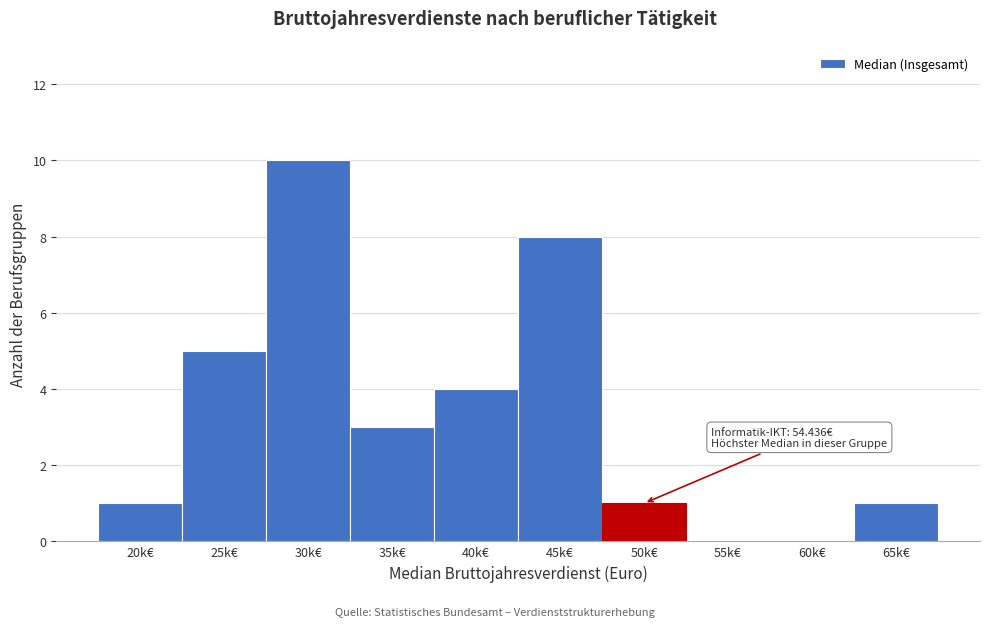

Reading left to right, list all the values displayed in this chart.

20k€=1	25k€=5	30k€=10	35k€=3	40k€=4	45k€=8	50k€=1	55k€=0	60k€=0	65k€=1